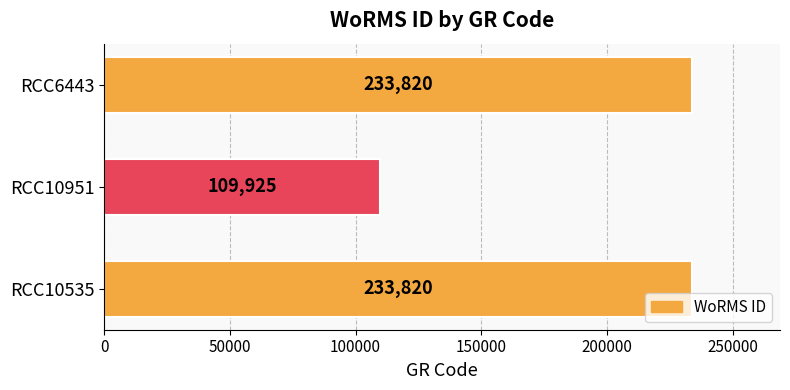

What is the sum of all values?

577565